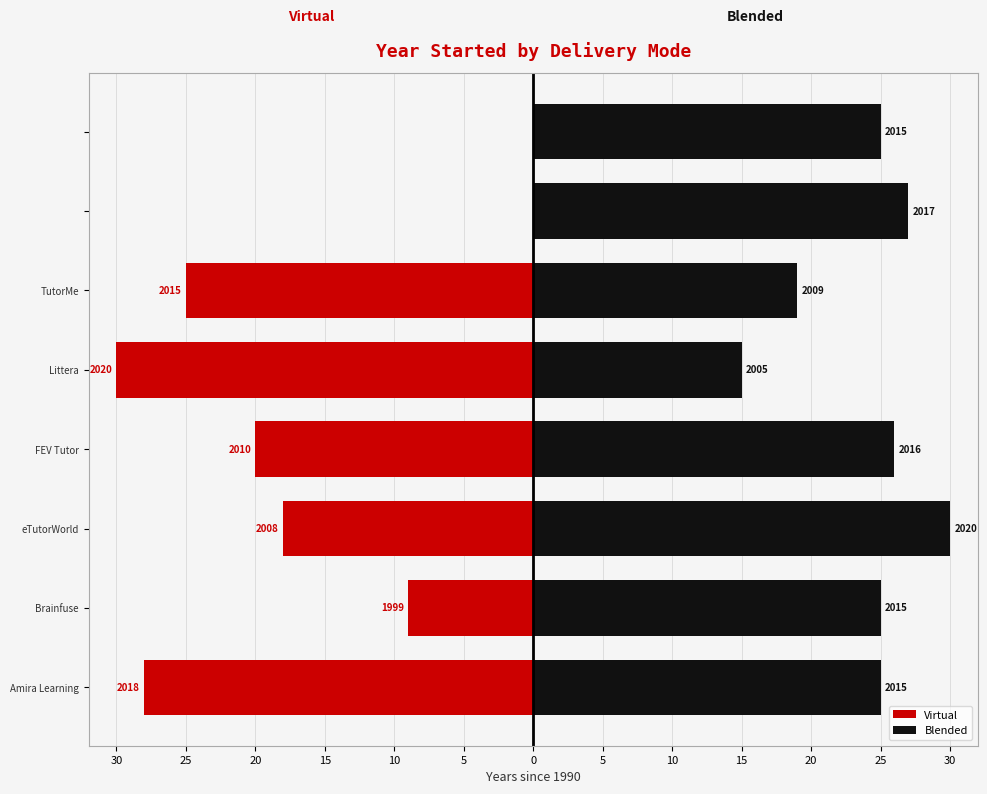

Rank the series by their average value, from highest to lowest.

Blended, Virtual